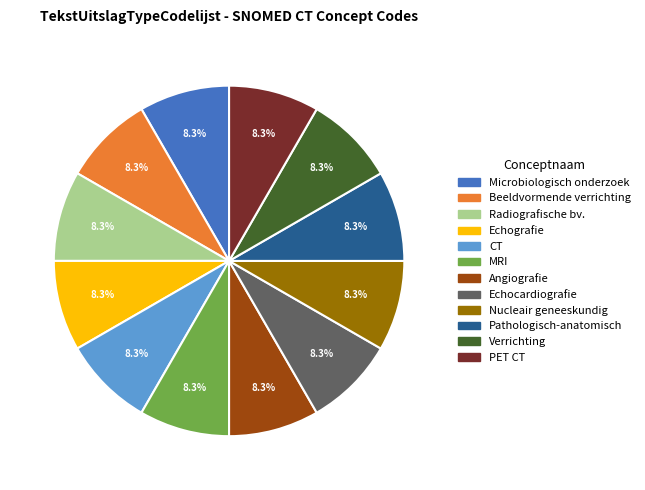

Is there a majority slice in this chart?

No